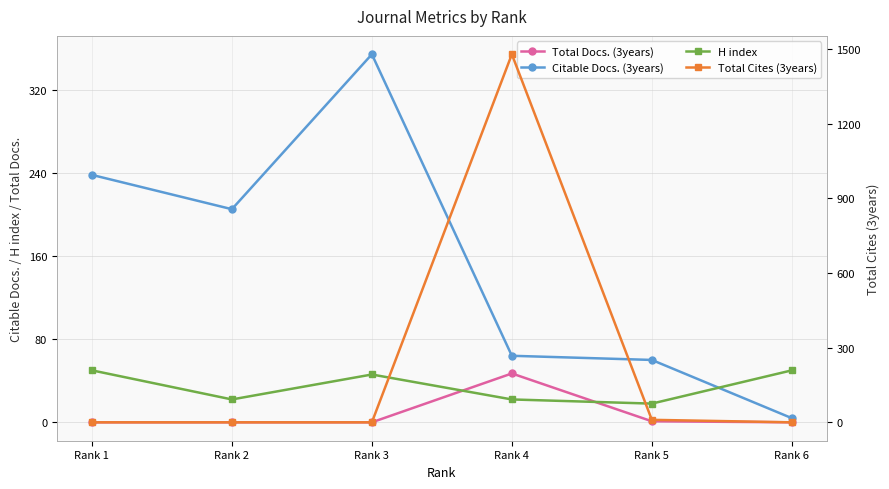

At which category is the sum across all series the highest?

Rank 4